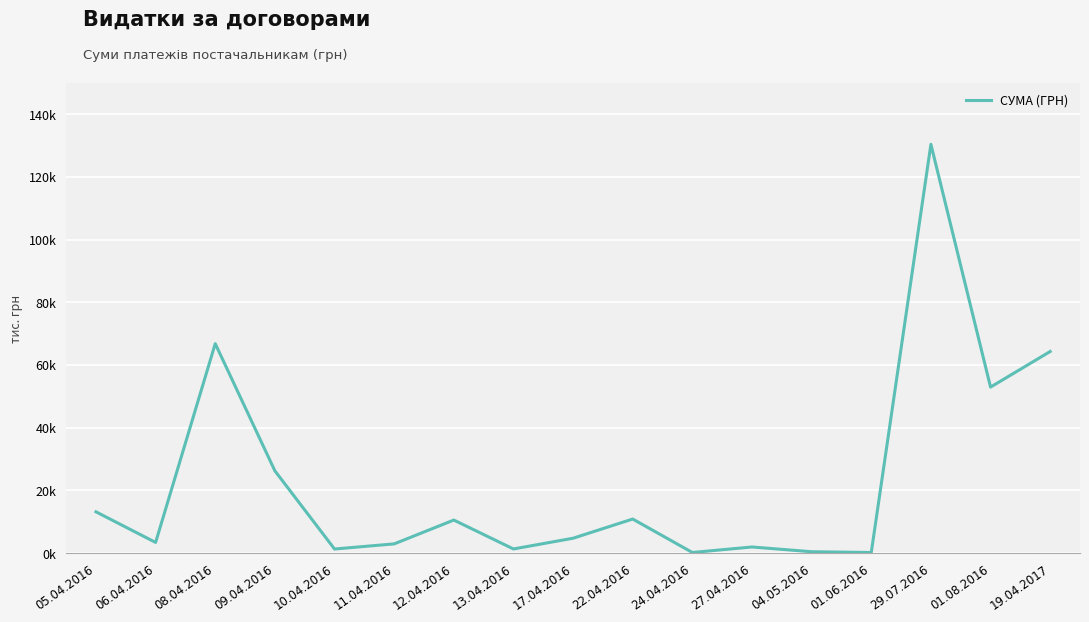

What is the change in value from 06.04.2016 to 12.04.2016?

+7.1